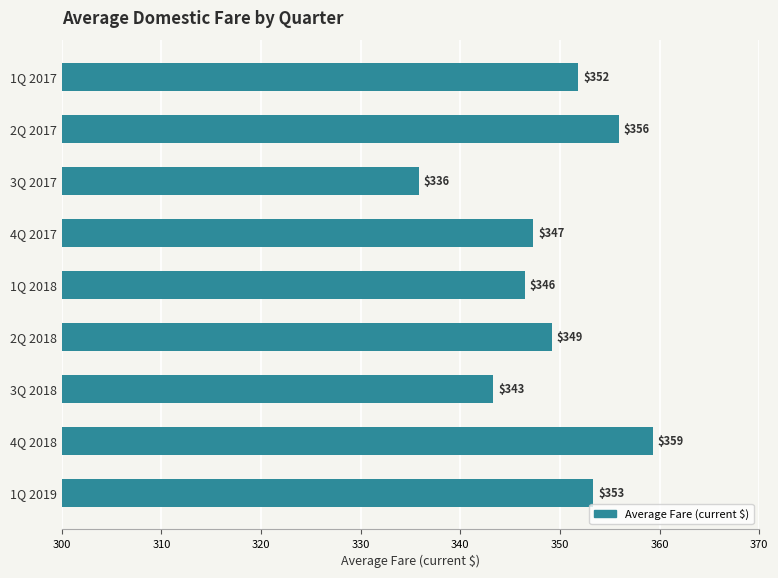

How many categories are shown in the chart?

9